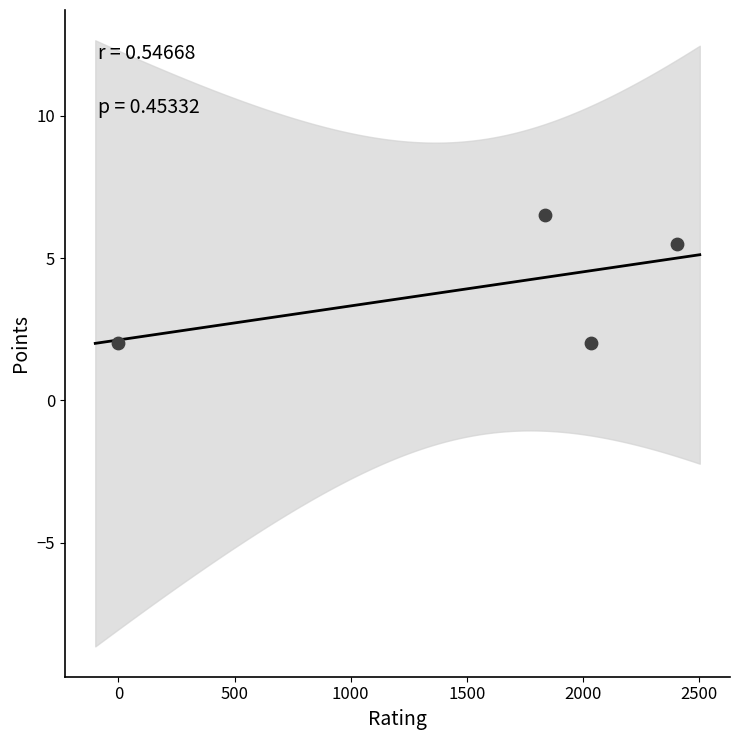

What Y value in the scatter plot is closest to 4?

5.5